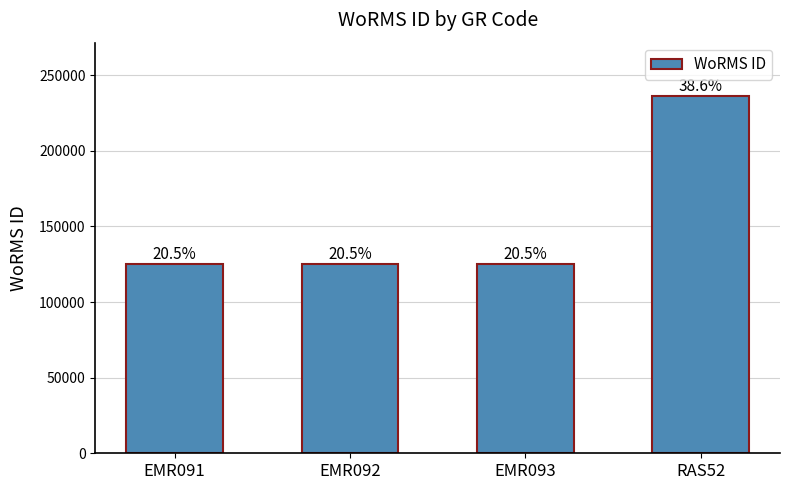

At which label does the data first exceed 125134?

RAS52